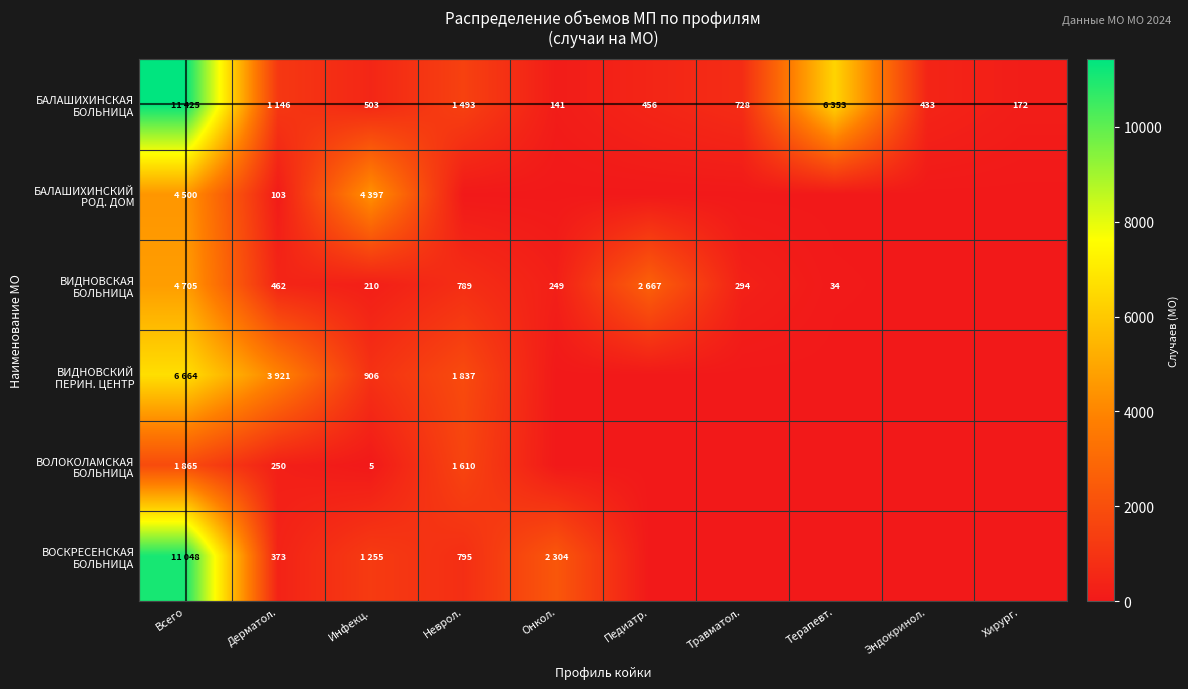

What is the difference between the maximum and second lowest values in the БАЛАШИХИНСКИЙ РОД. ДОМ series?

4500